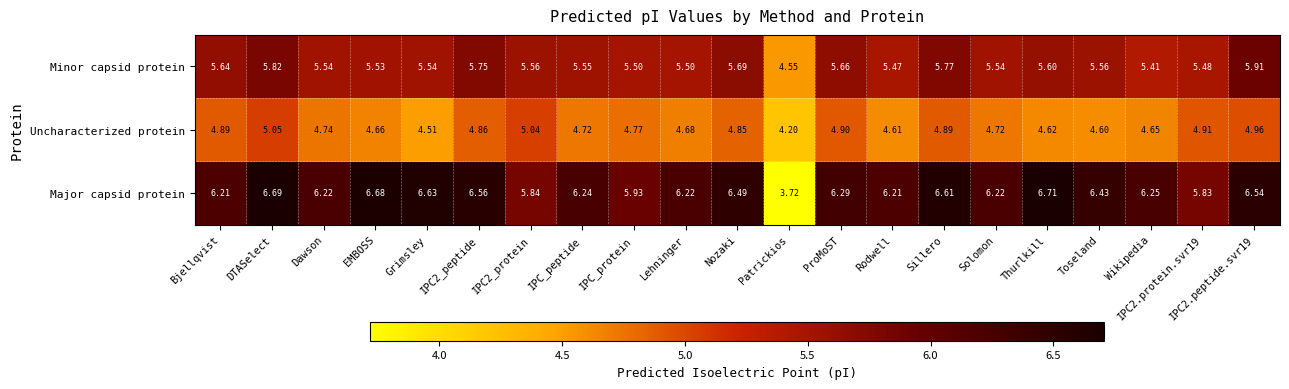

At which category is the sum across all series the highest?

DTASelect